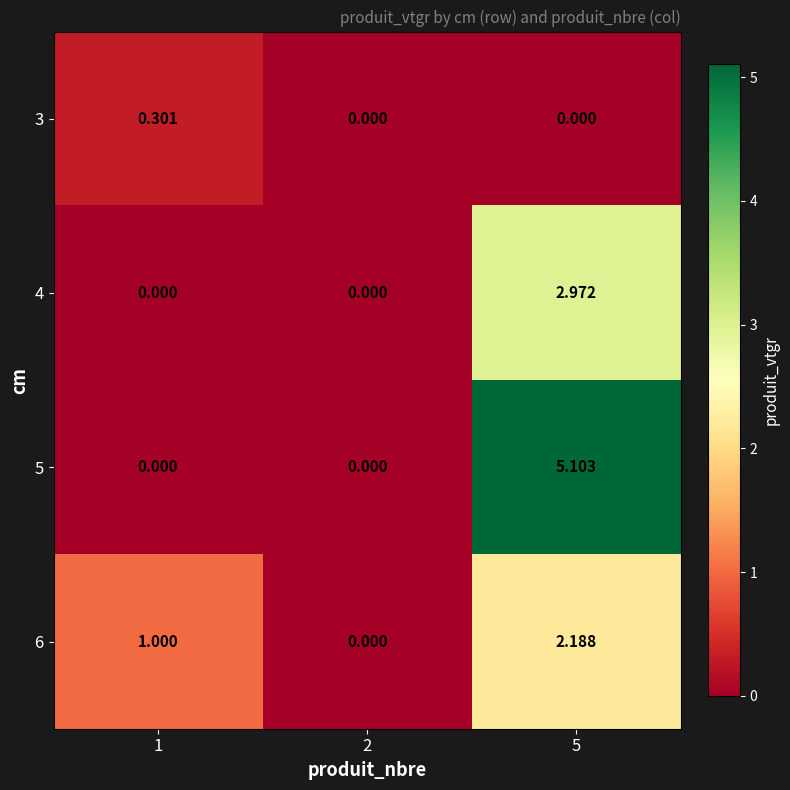

Rank the categories by 3 value from highest to lowest.

1, 2, 5